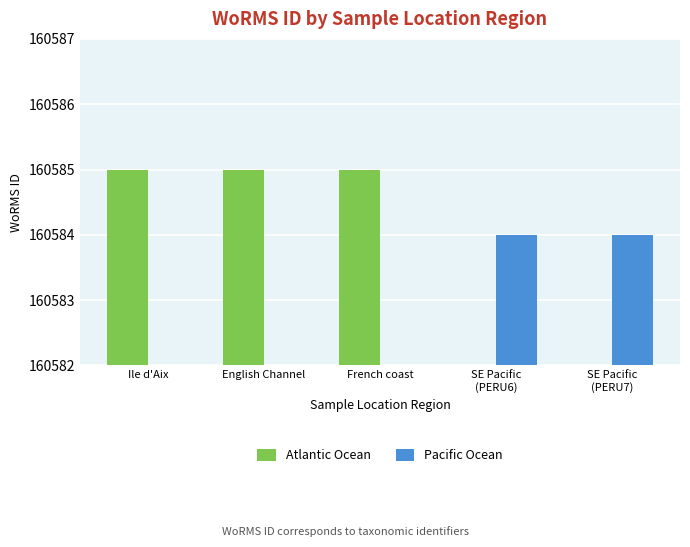

Is the value of Atlantic Ocean at Ile d'Aix greater than the value of Pacific Ocean at SE Pacific
(PERU7)?

Yes